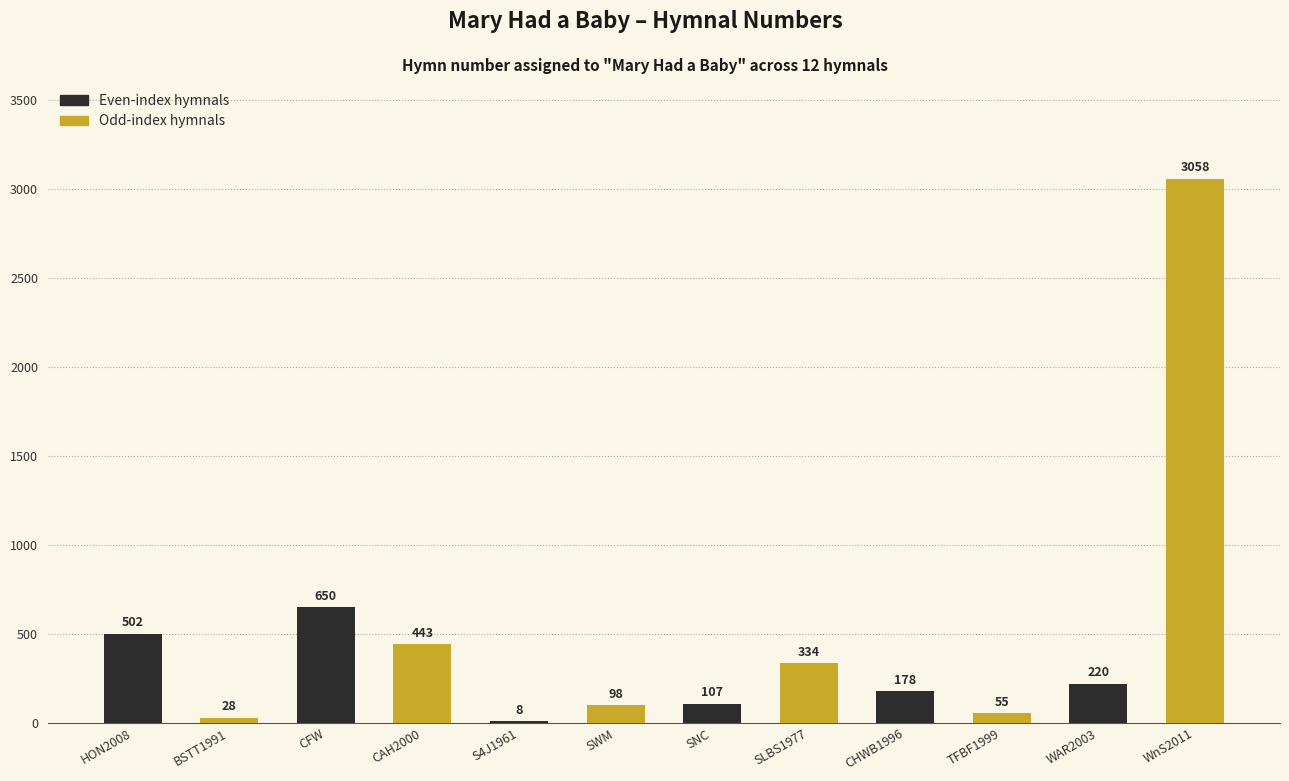

What is the total value across all series at SNC?

441